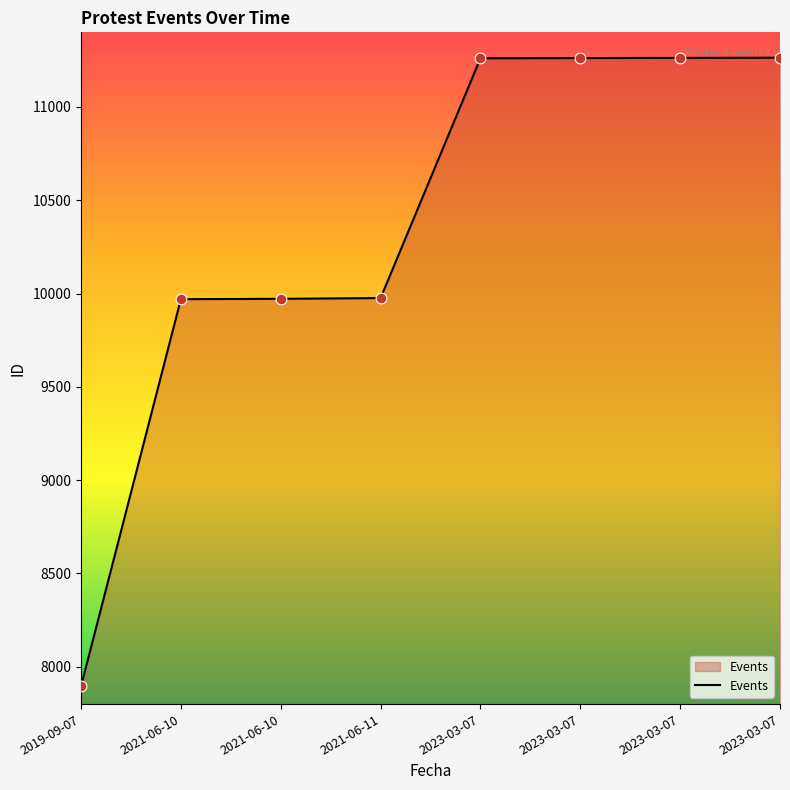

What is the ratio of the value at 2023-03-07 to the value at 2021-06-10?

1.1